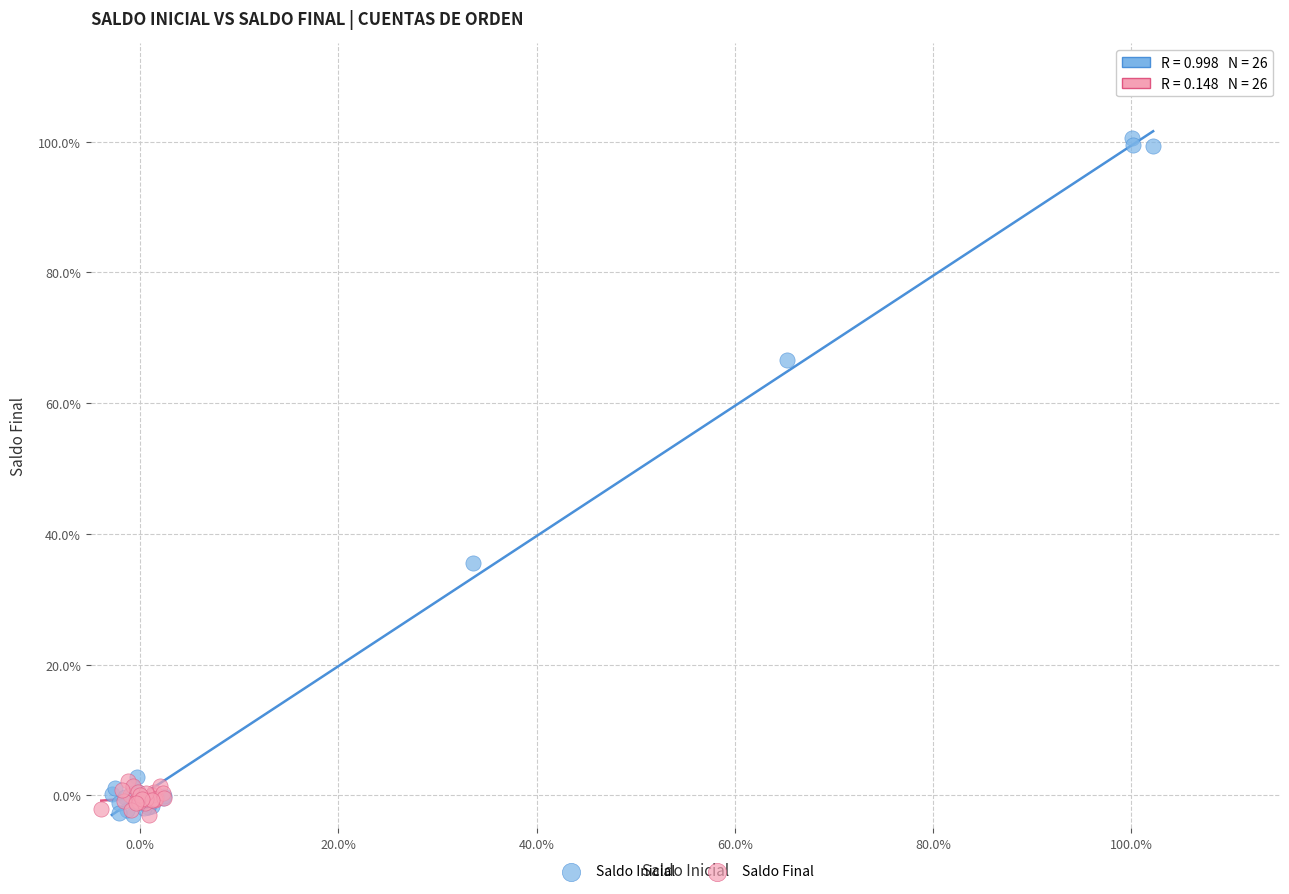

What are all the series names shown in the legend?

Saldo Inicial, Saldo Final